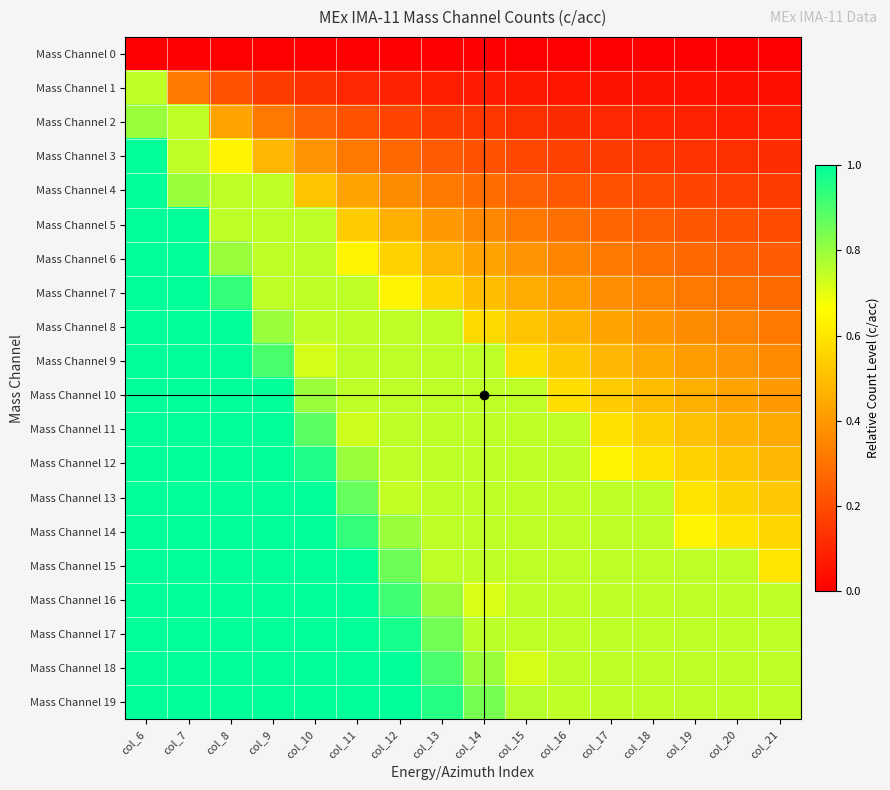

Rank the series by their maximum value, from highest to lowest.

Mass Channel 3, Mass Channel 4, Mass Channel 5, Mass Channel 6, Mass Channel 7, Mass Channel 8, Mass Channel 9, Mass Channel 10, Mass Channel 11, Mass Channel 12, Mass Channel 13, Mass Channel 14, Mass Channel 15, Mass Channel 16, Mass Channel 17, Mass Channel 18, Mass Channel 19, Mass Channel 2, Mass Channel 1, Mass Channel 0